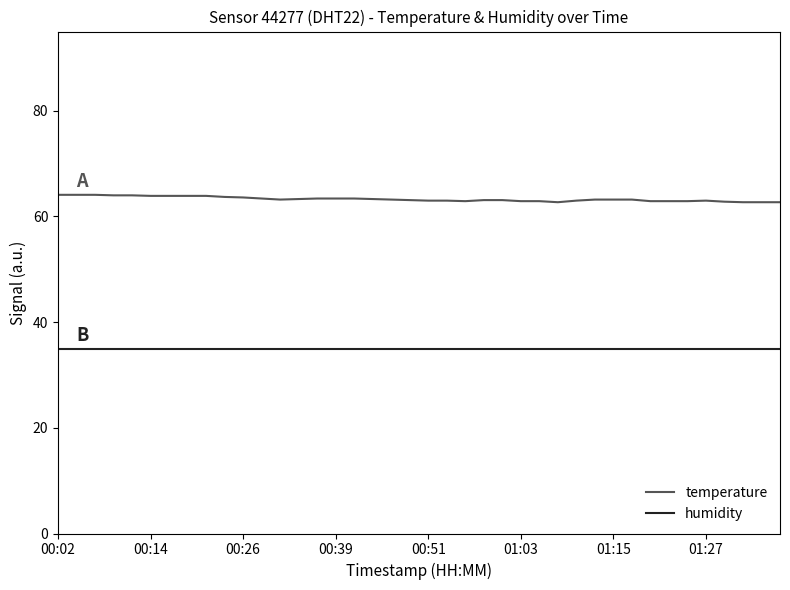

What are all the series names shown in the legend?

temperature, humidity